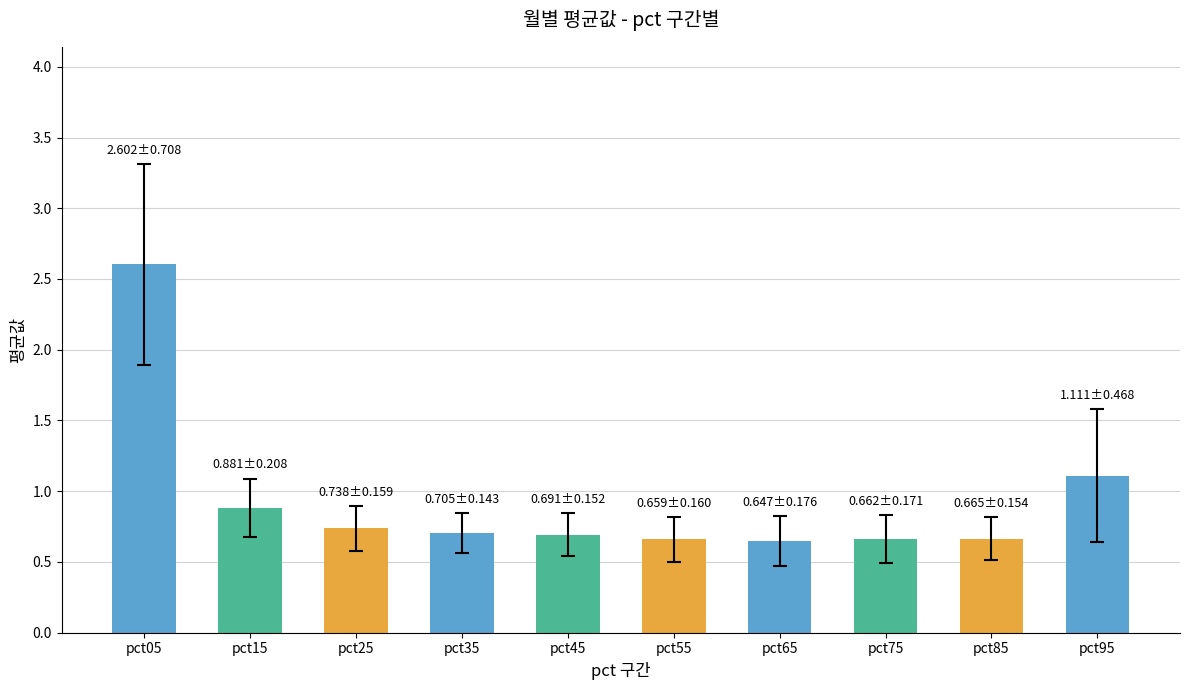

What is the value of the 3rd bar from the left?

0.7